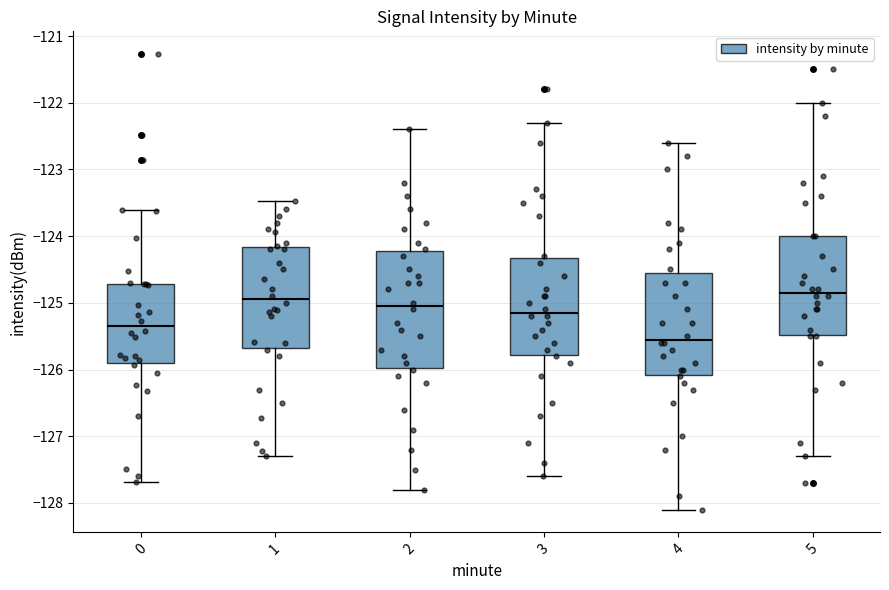

Which box is the tallest, from its lower edge to its upper edge?

2